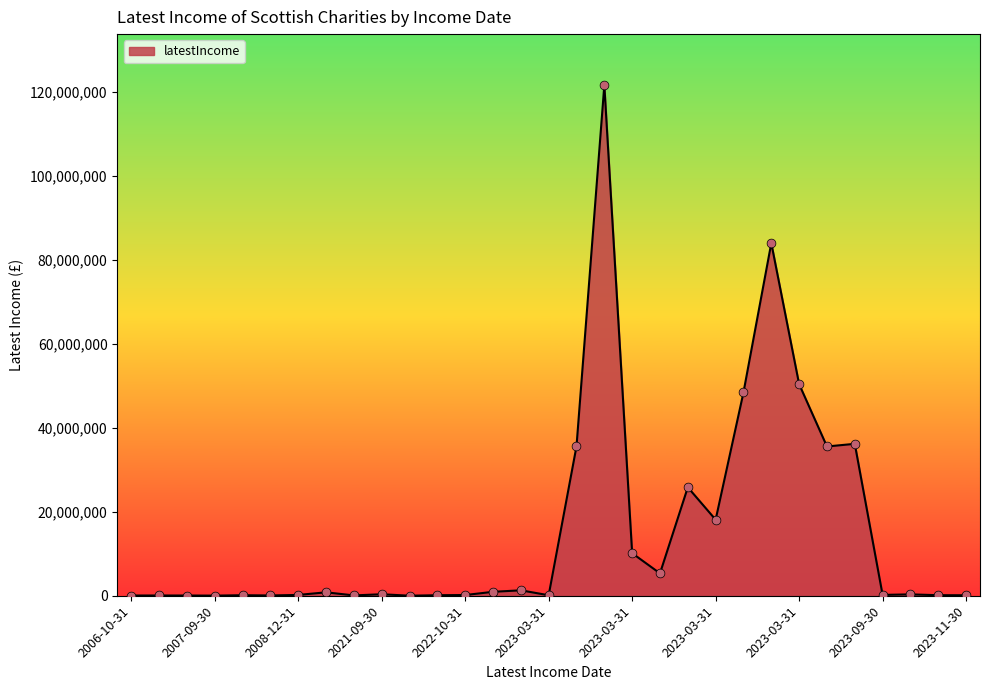

What is the maximum value shown in the chart?

121577000